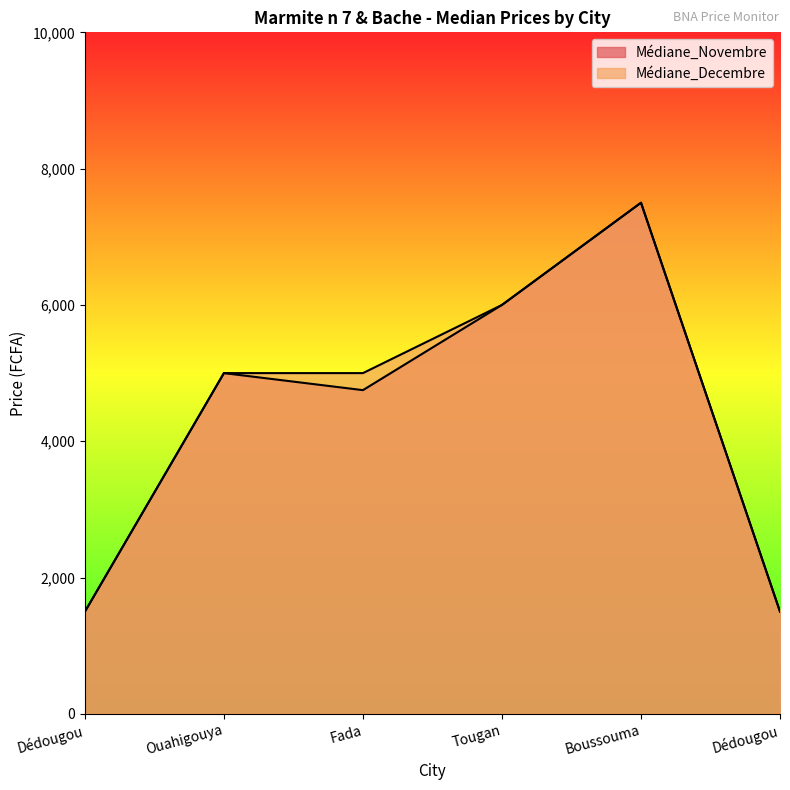

True or false: Médiane_Decembre and Médiane_Novembre intersect in this chart.

False